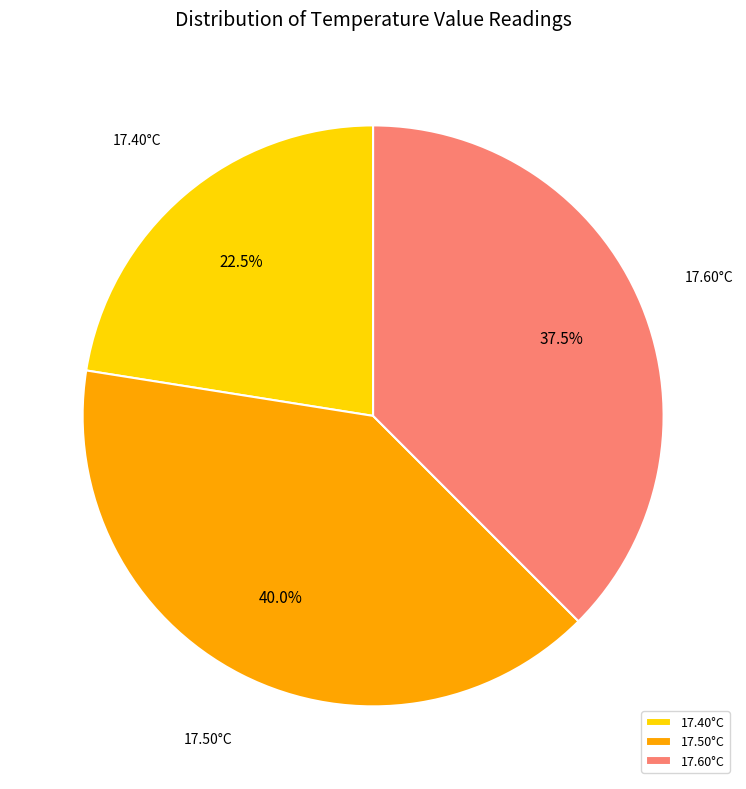

Count the number of slices in the pie.

3